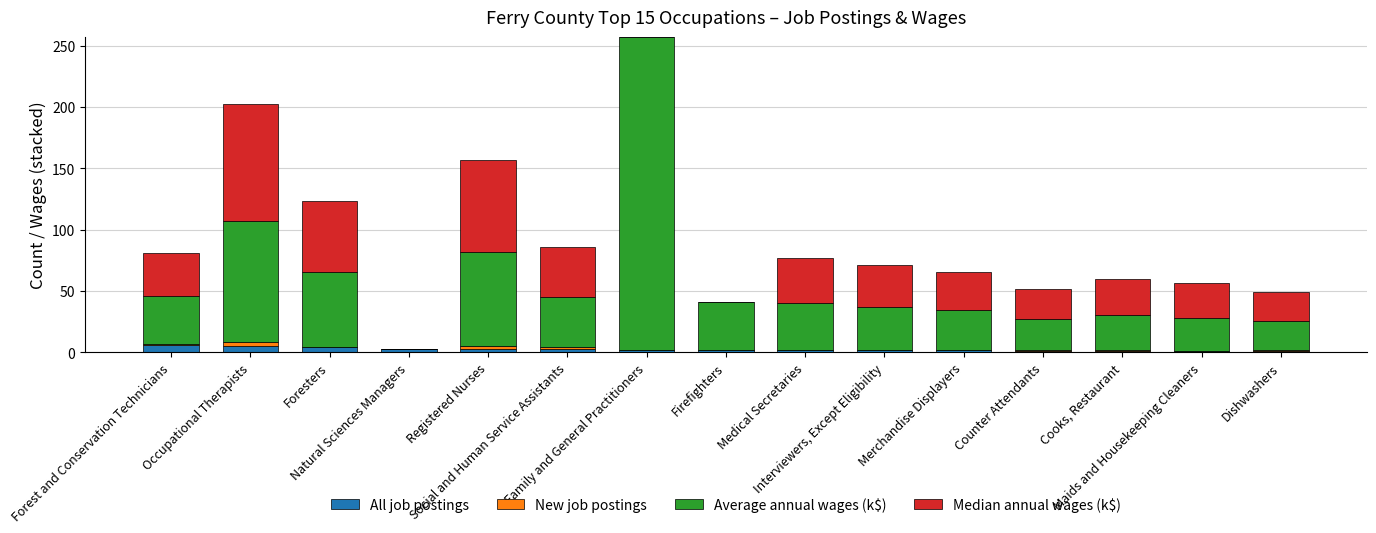

How many categories are shown in the chart?

15